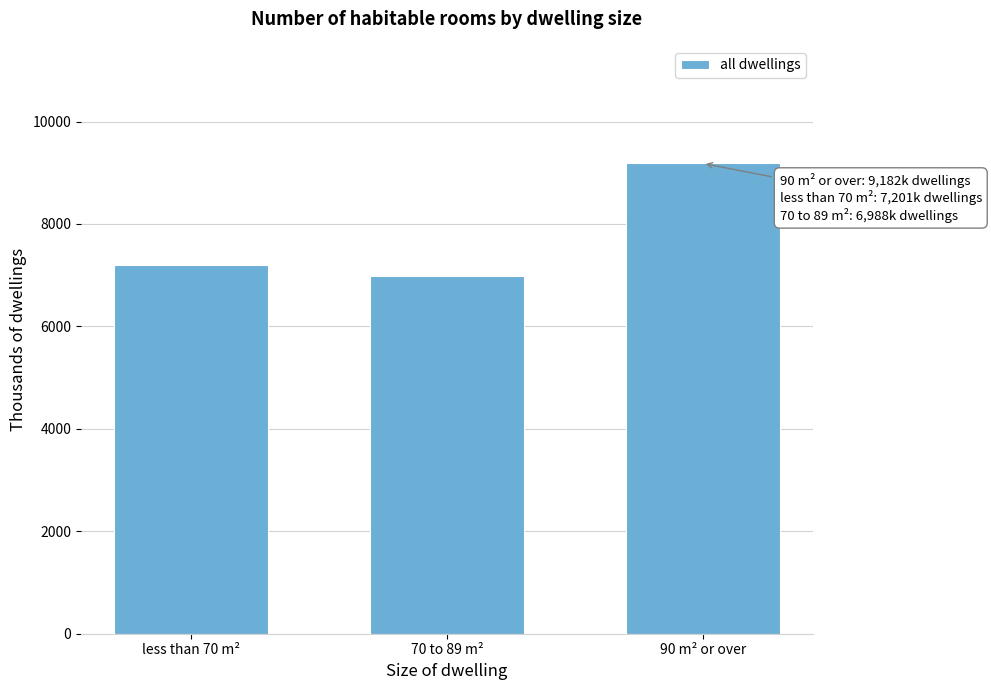

Reading left to right, list all the values displayed in this chart.

7201.0	6988.1	9181.8